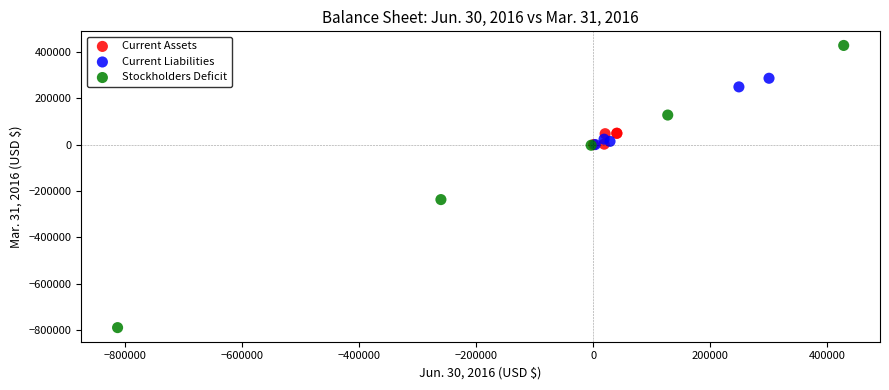

Which series contains the highest Y value?

Stockholders Deficit